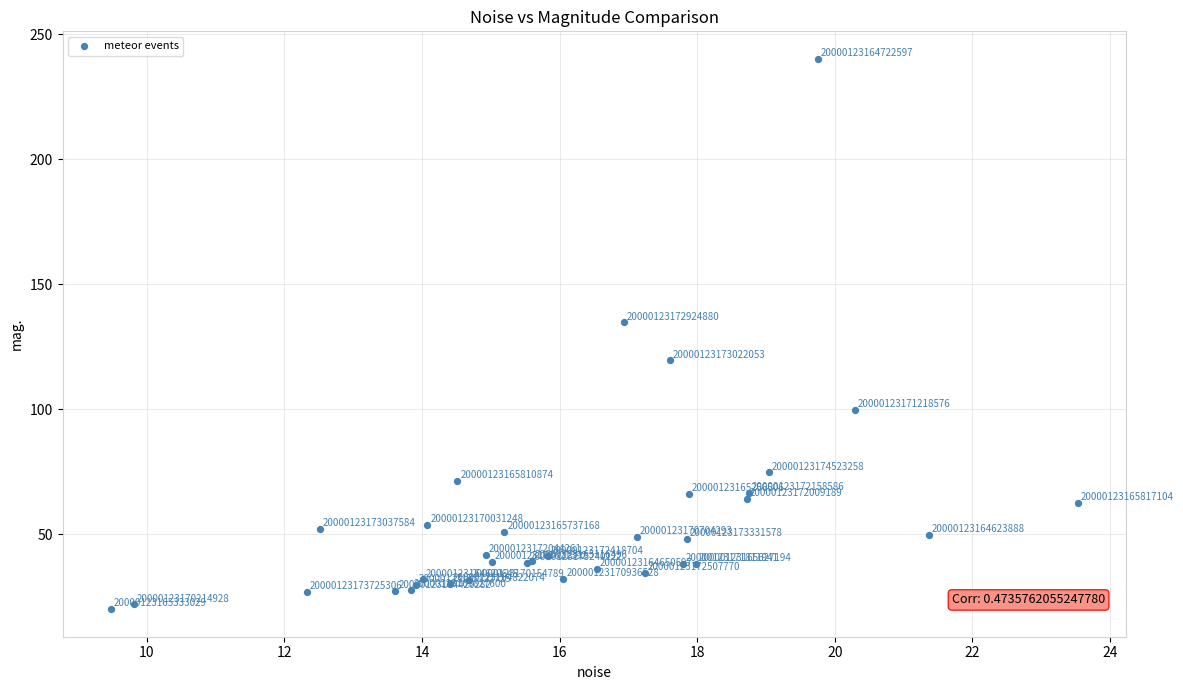

What Y value in the scatter plot is closest to 130?

134.8